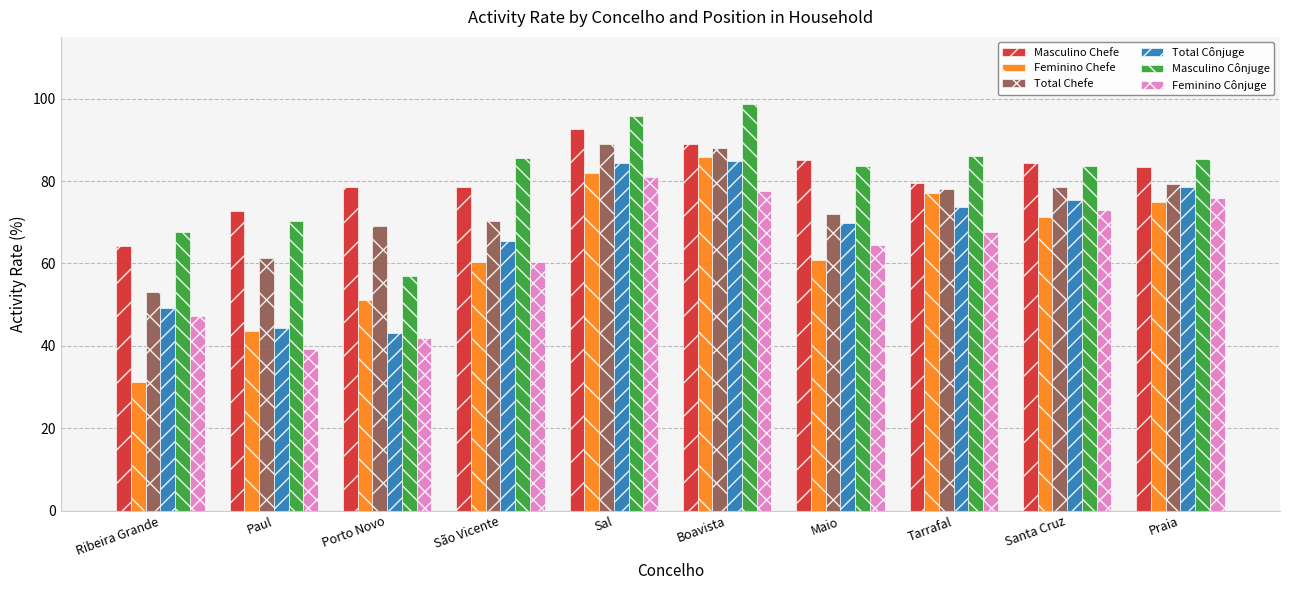

The Feminino Chefe series shows 25.8 at Paul. True or false?

False